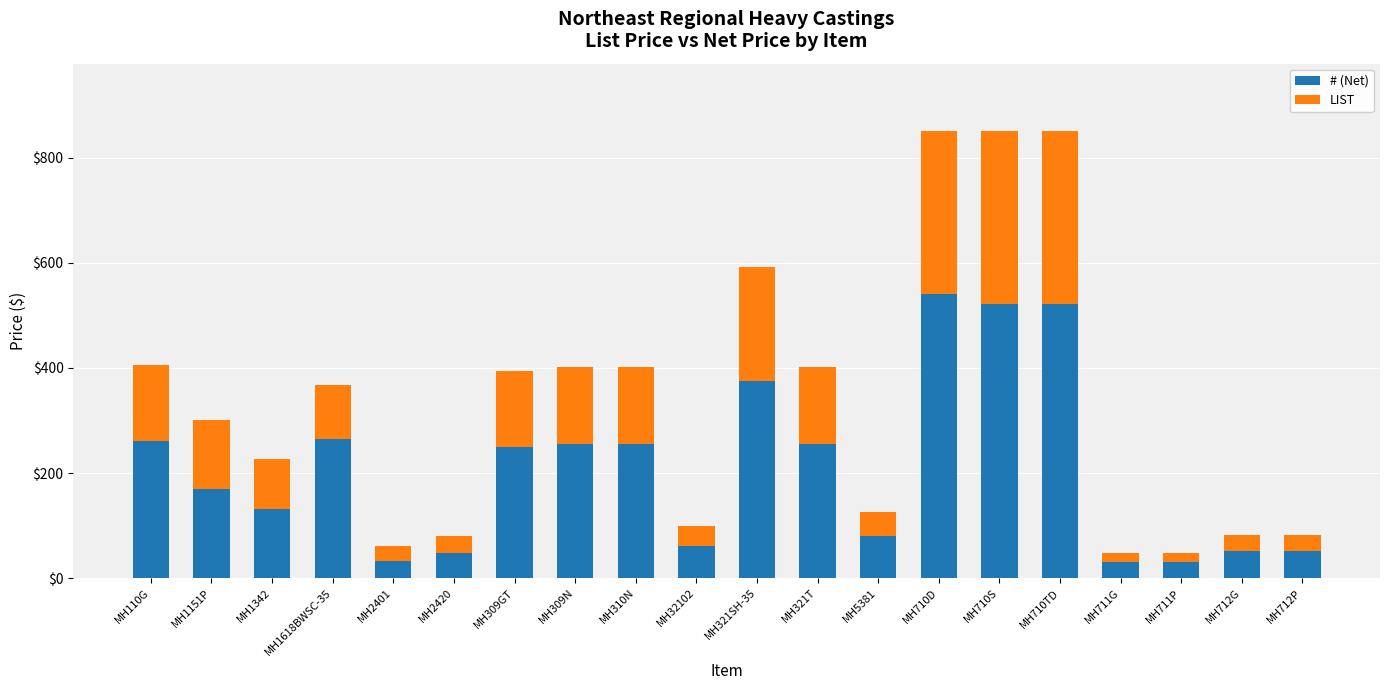

What is the difference between the maximum and minimum values in the # (Net) series?

510.0